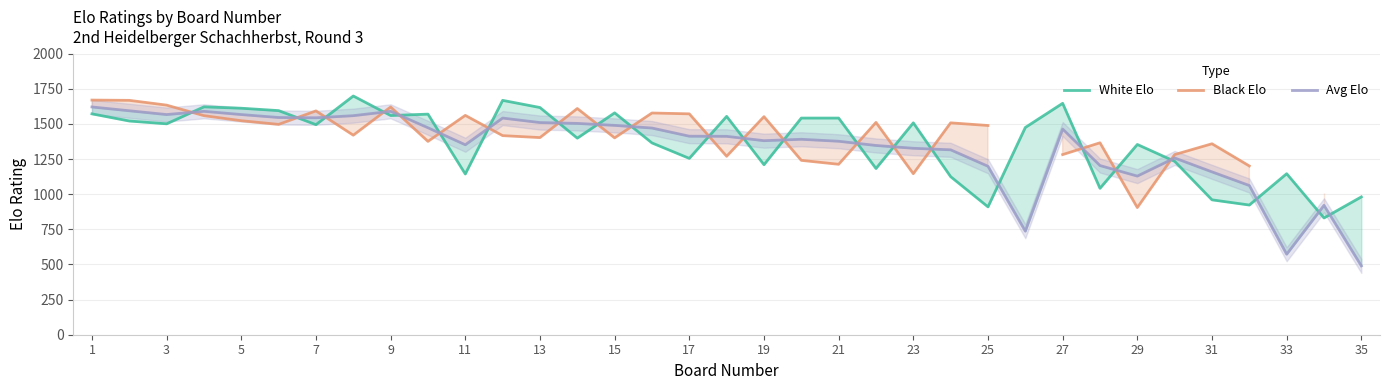

At which category is the sum across all series the highest?

1